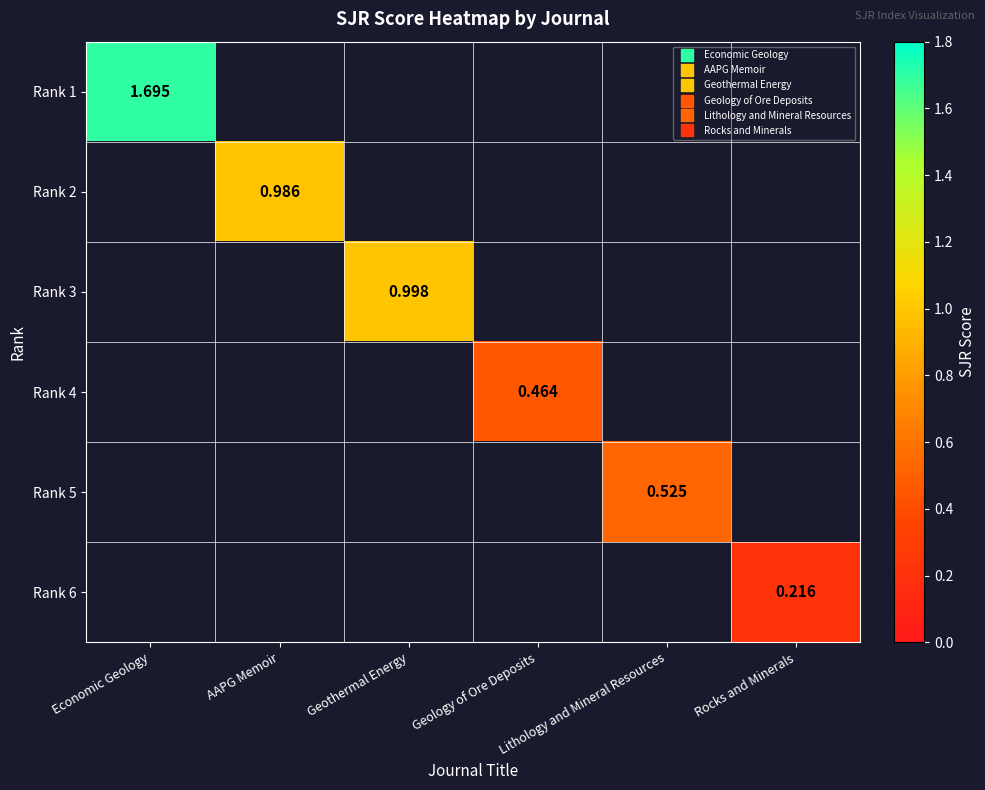

How many values in Rank 3 are above zero?

1